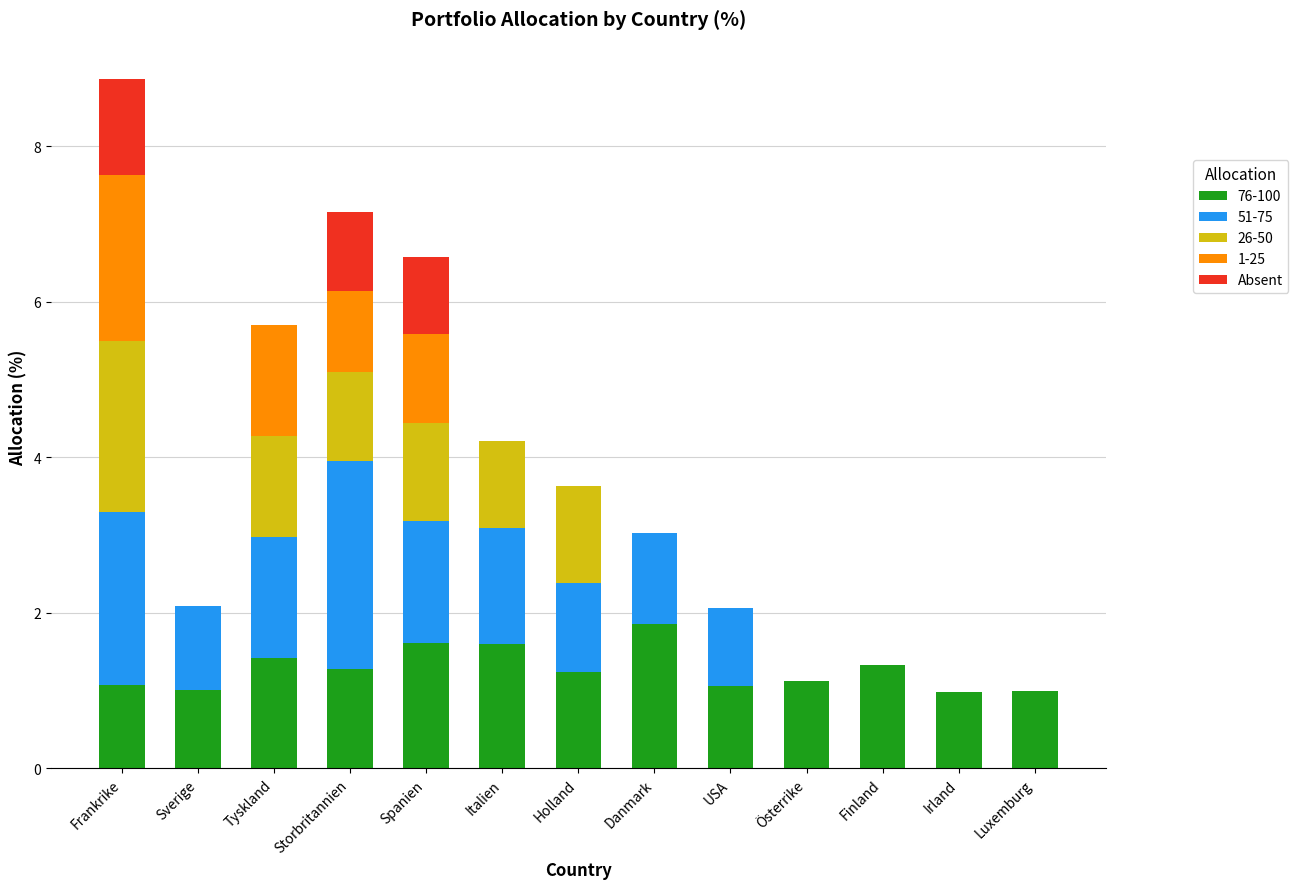

Is it true that 76-100 equals 0.7 at Österrike?

False